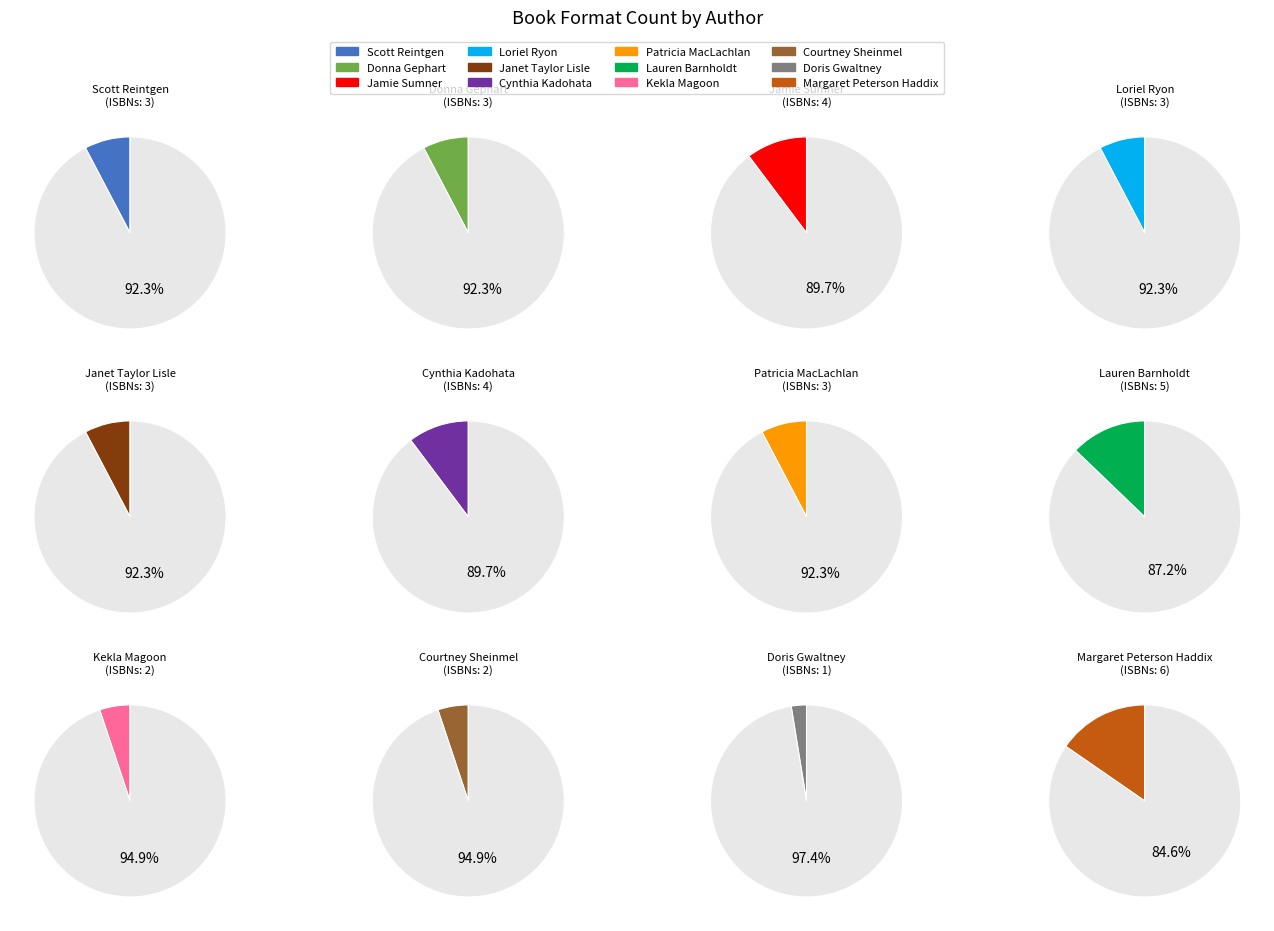

Which slice is the largest?

Margaret Peterson Haddix